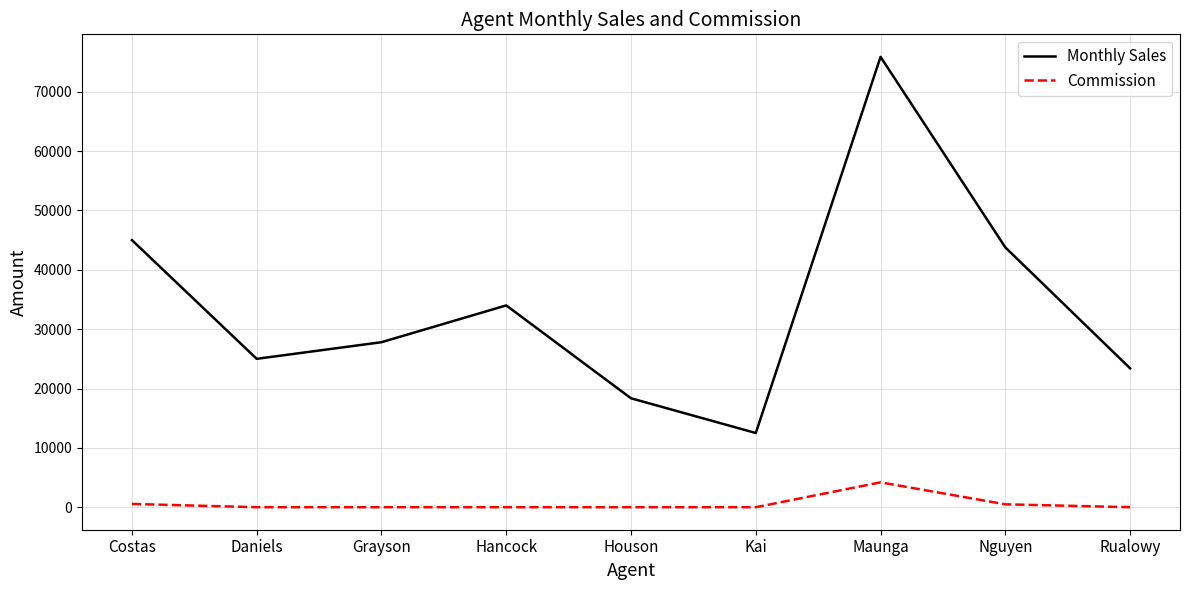

Which series has the widest spread of values?

Monthly Sales